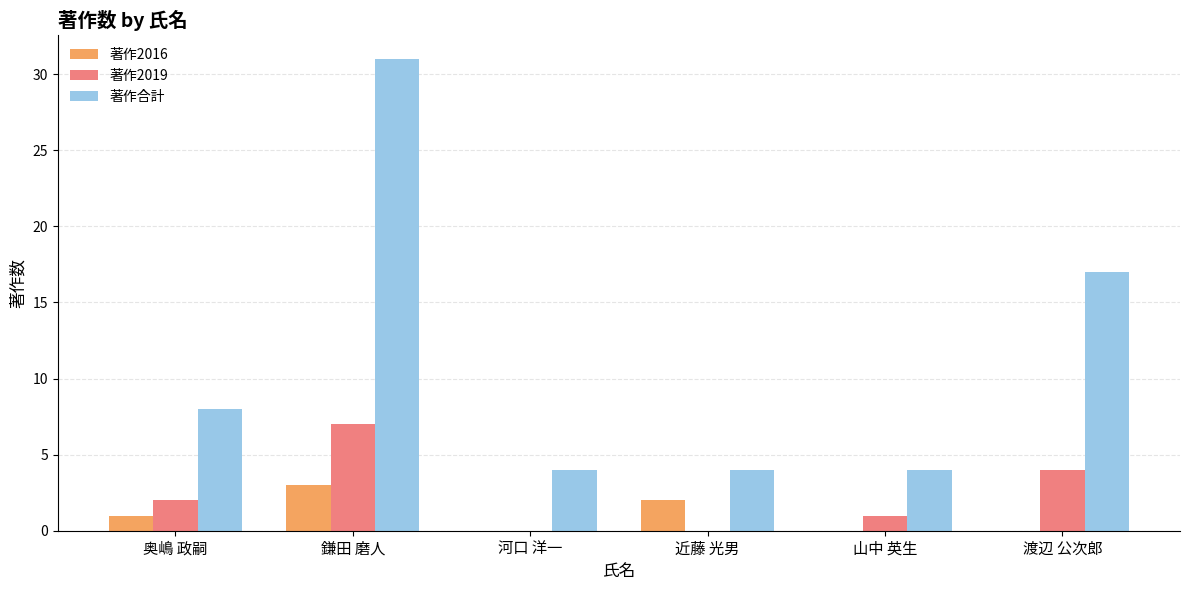

How many data points does each series have?

6